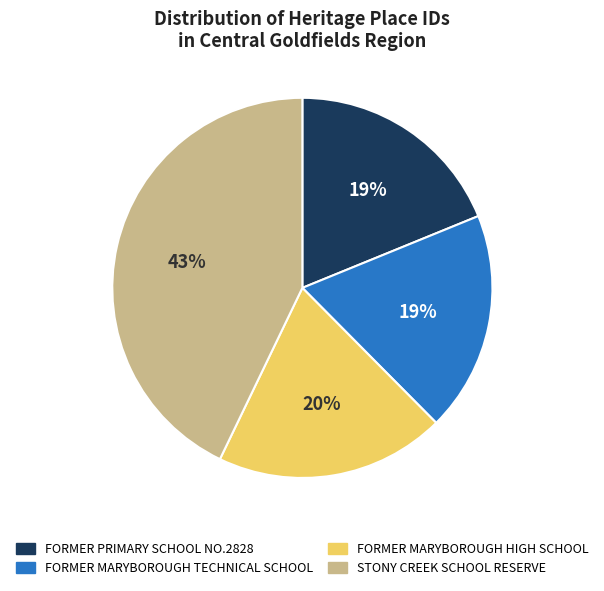

What percentage is the FORMER MARYBOROUGH HIGH SCHOOL slice, to the nearest percent?

20%